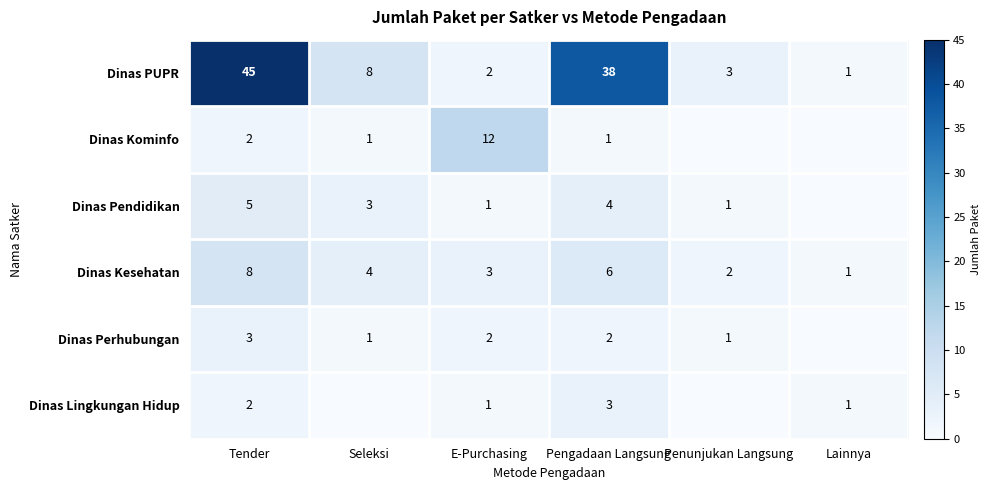

What is the average value of the Dinas PUPR series?

16